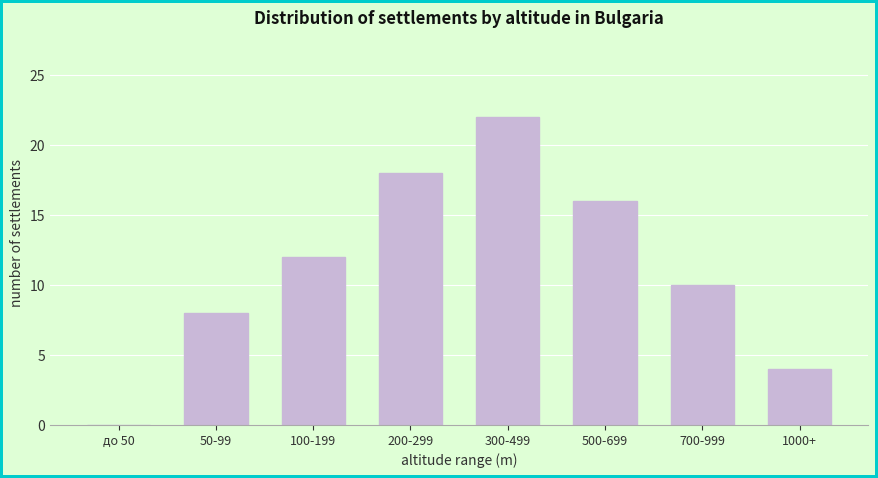

Reading left to right, extract all data points from this chart.

до 50=0	50-99=8	100-199=12	200-299=18	300-499=22	500-699=16	700-999=10	1000+=4